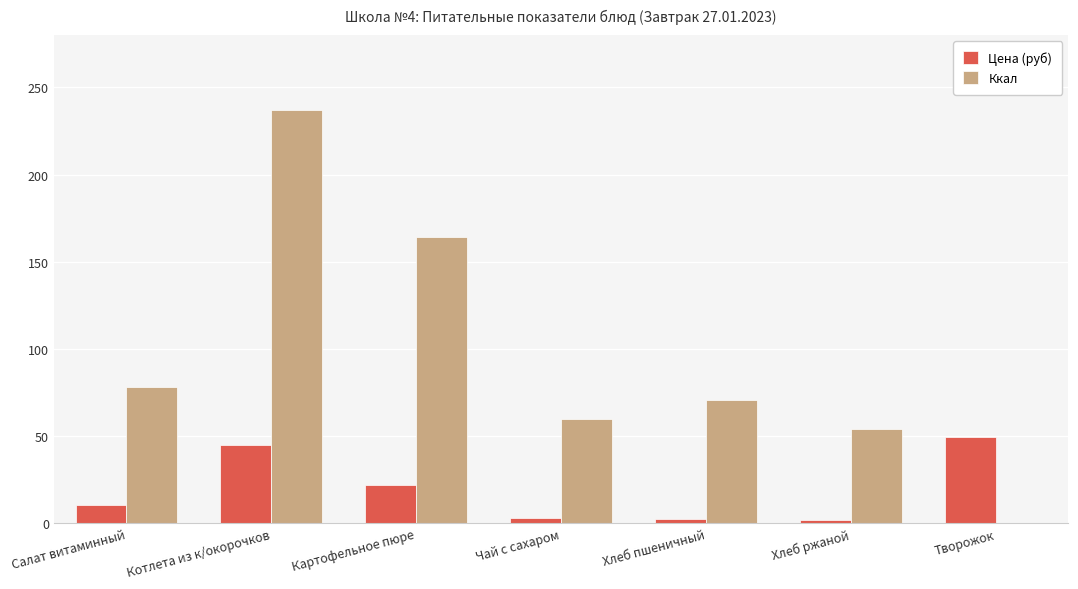

How many categories are shown in the chart?

7